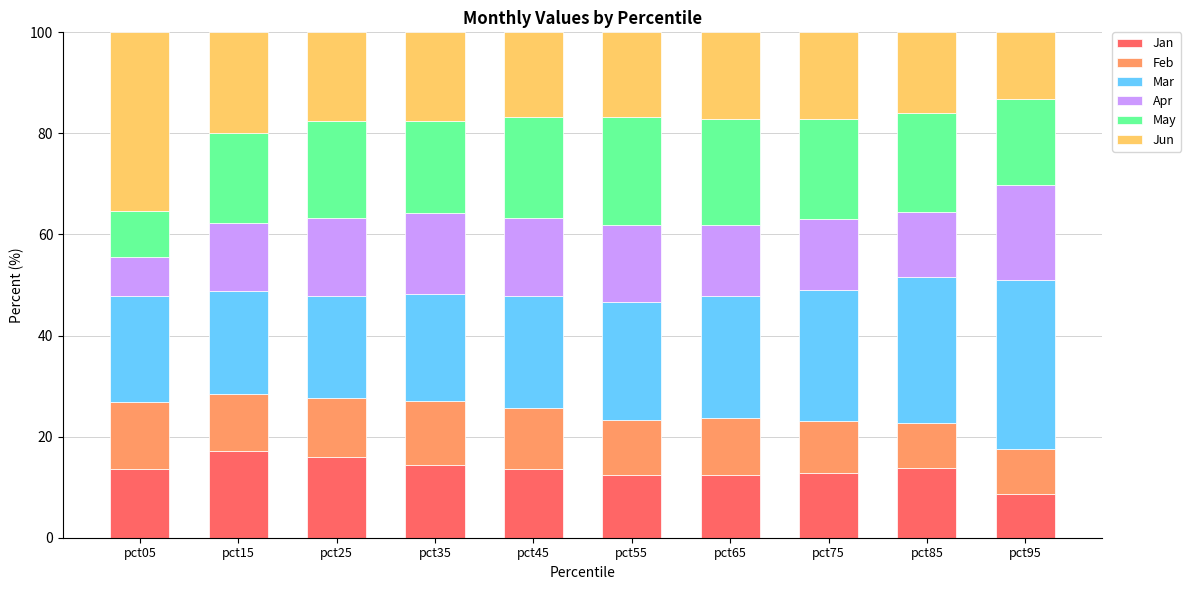

What are all the series names shown in the legend?

Jan, Feb, Mar, Apr, May, Jun